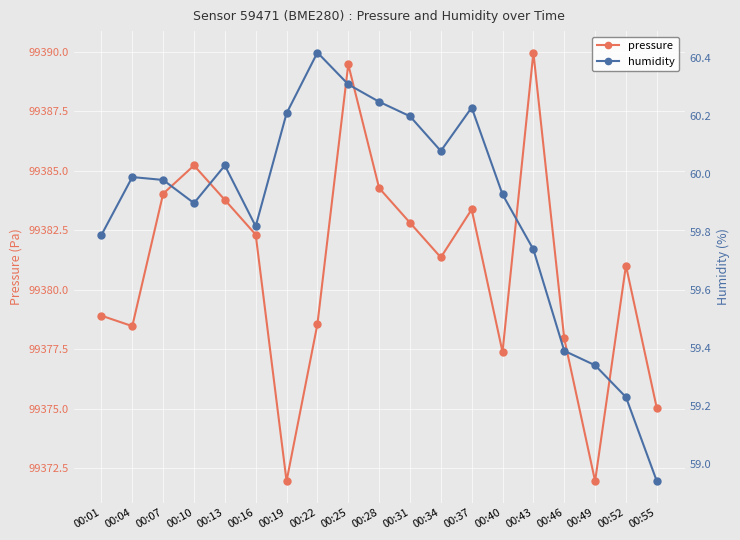

How many series are shown in this chart?

2